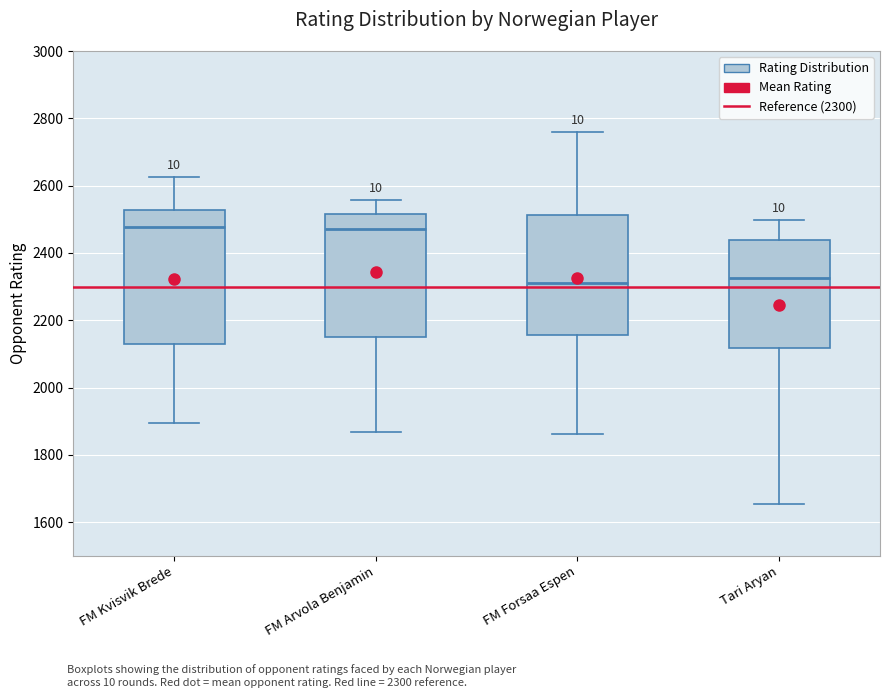

Comparing the boxes themselves (not the whiskers), which one is the tallest?

FM Kvisvik Brede